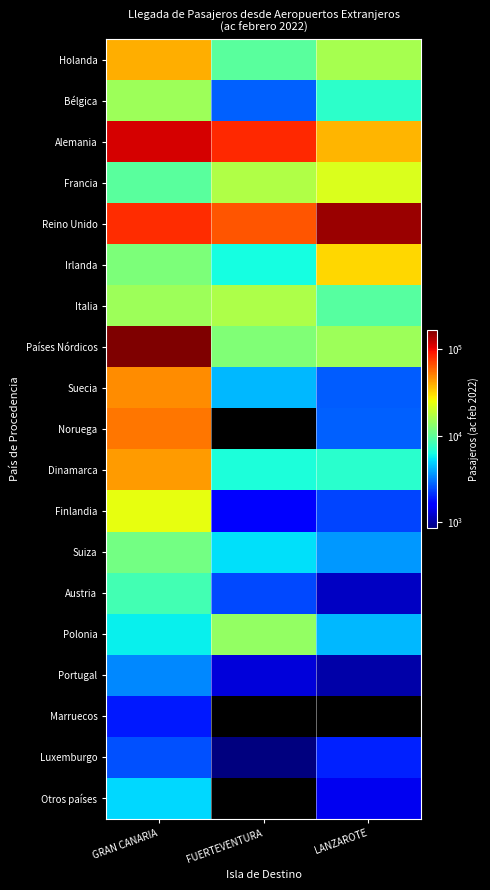

Which series has the largest total across all categories?

Reino Unido